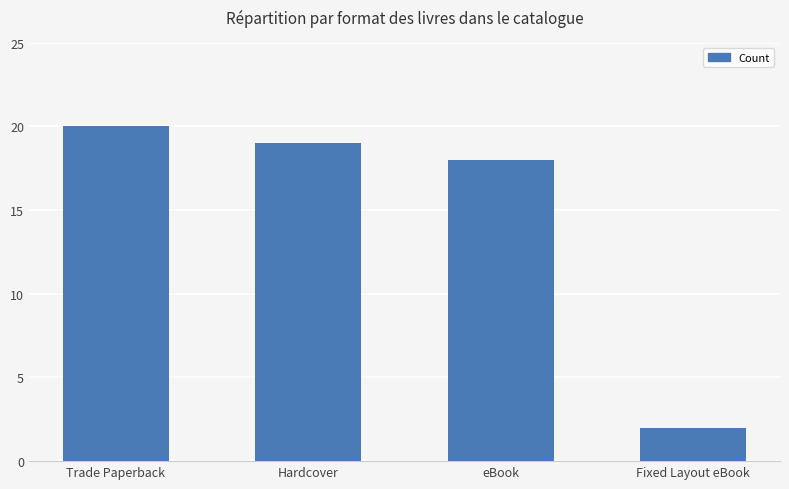

Reading right to left, what are all the values shown in this chart?

2	18	19	20